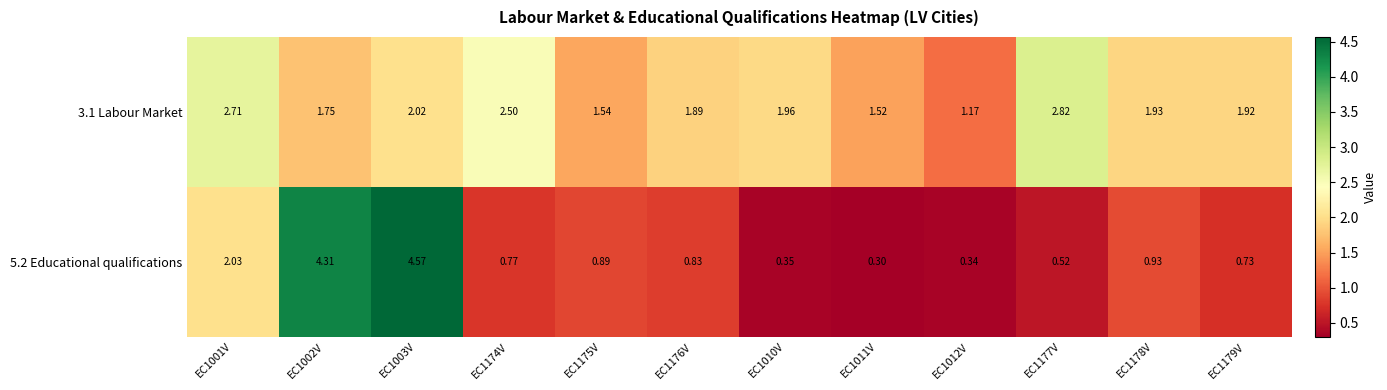

Which label corresponds to the largest value in the chart?

EC1003V